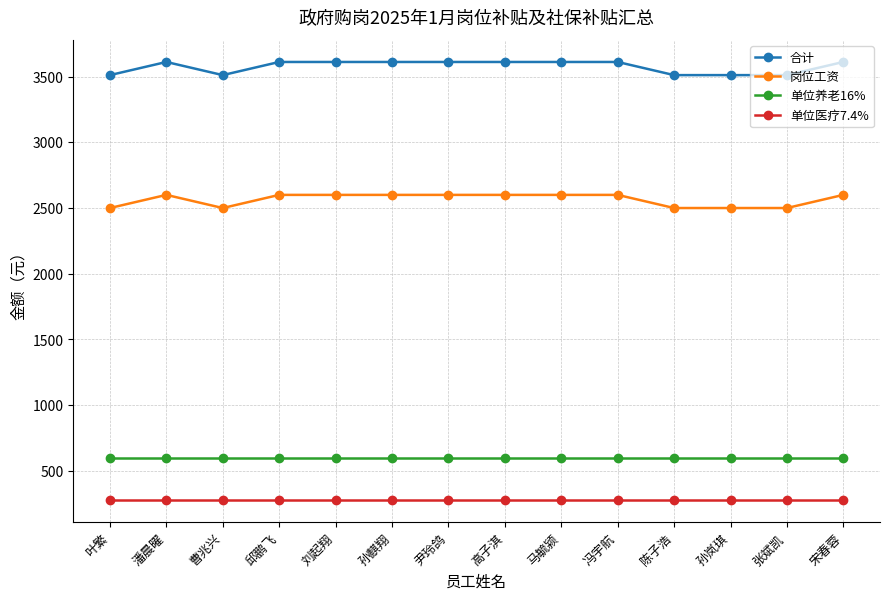

True or false: 岗位工资 and 单位养老16% intersect in this chart.

False